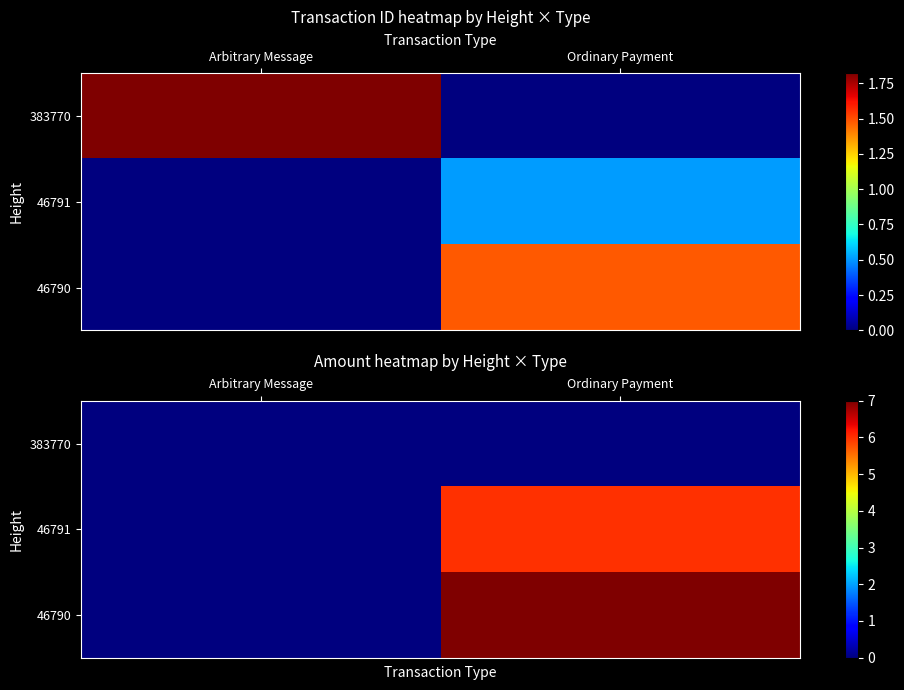

The value of 46791 at Arbitrary Message is 3. True or false?

False